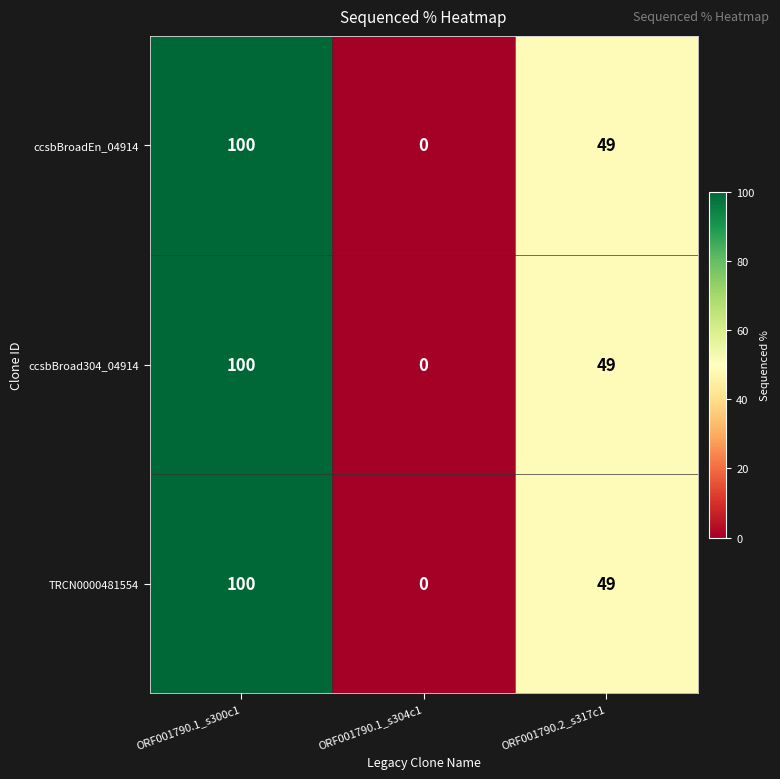

What is the total value across all series at ORF001790.2_s317c1?

147